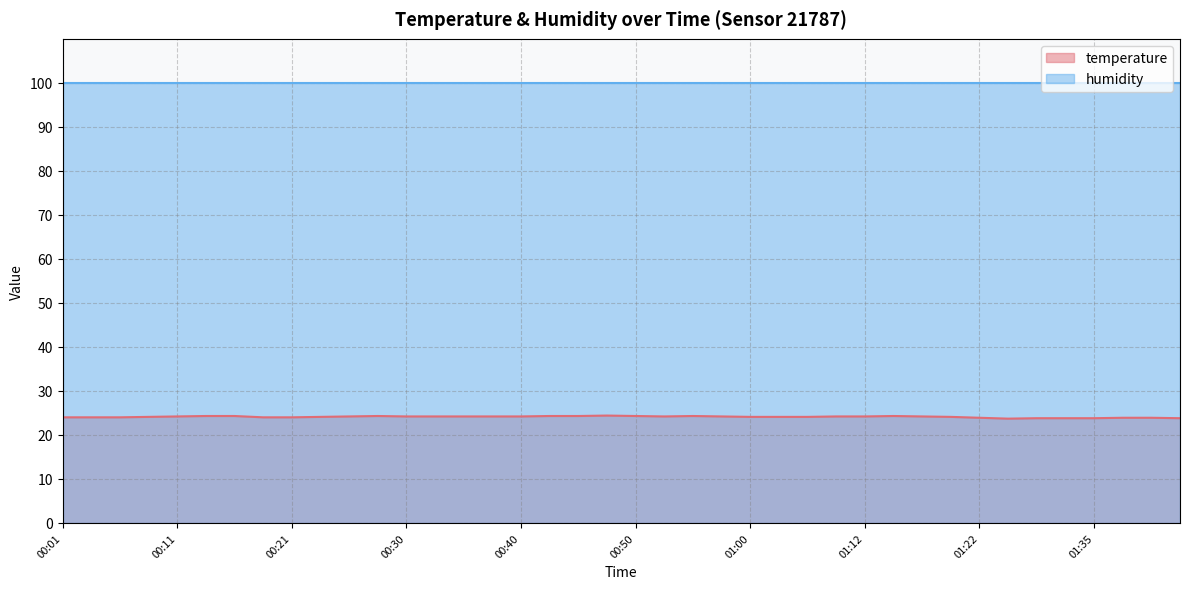

Does the chart display data point markers on the line(s)?

No